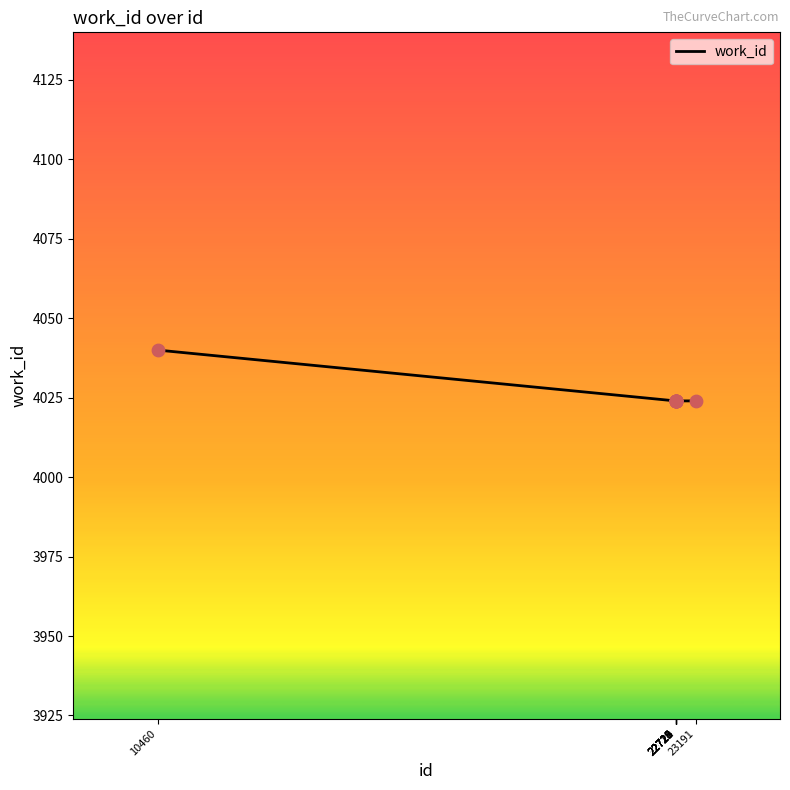

What is the smallest value displayed?

4024